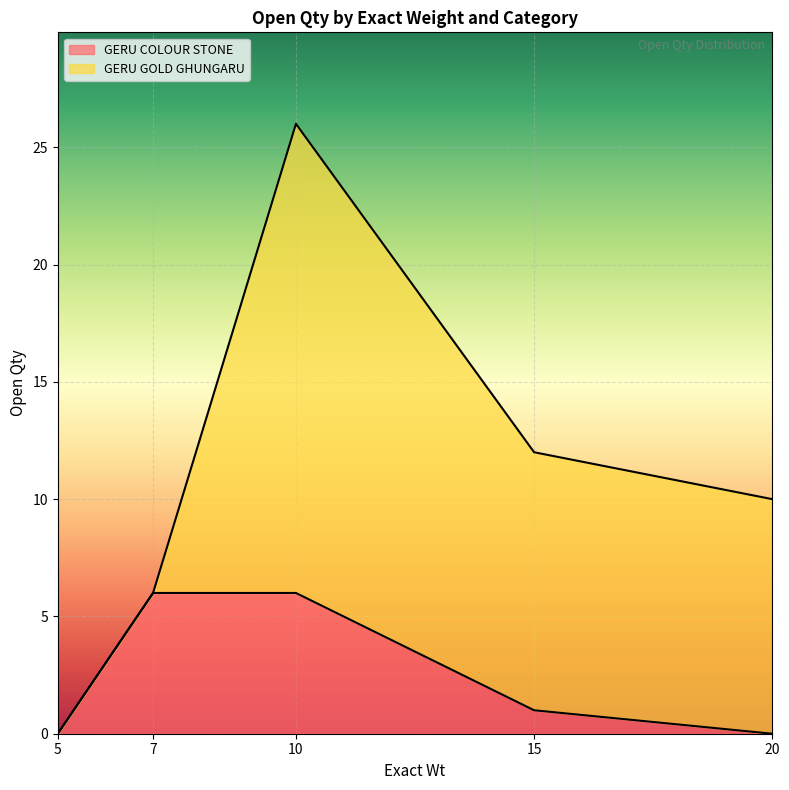

What is the value of the 3rd point from the left?

6